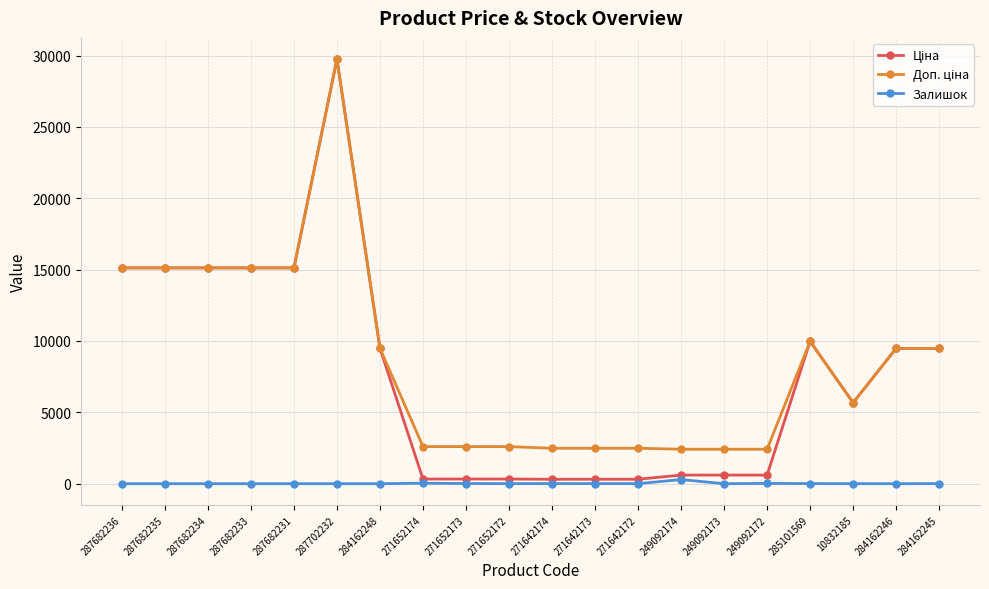

At which category is the sum across all series the highest?

287702232